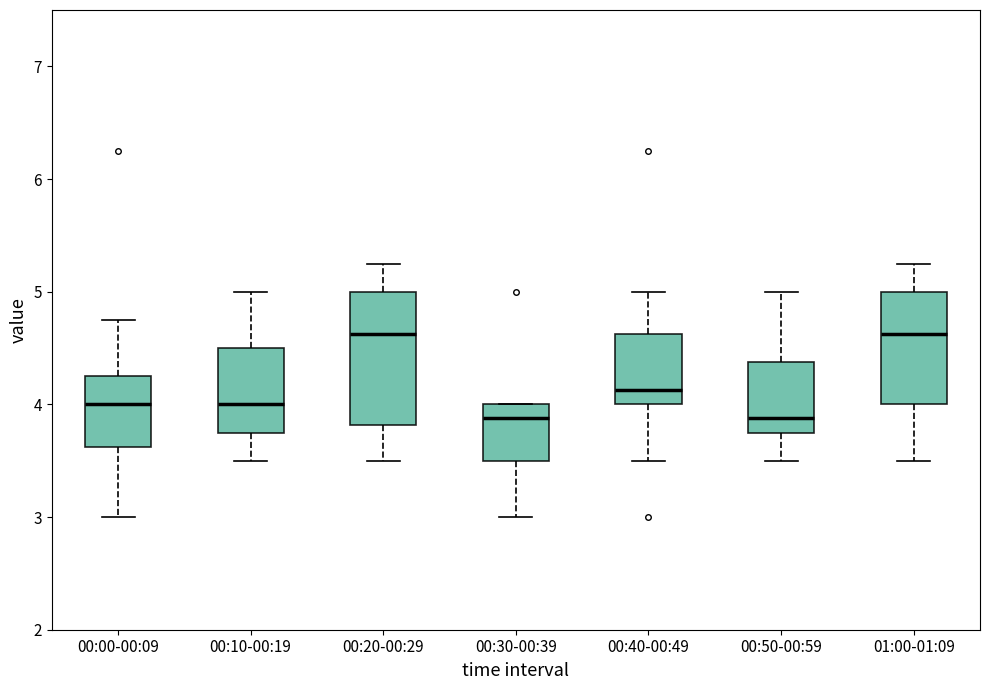

Reading left to right, transcribe this box plot: for each box, give where its median line is, the range the box spans, and where its two whiskers end, as read against the y-axis. The values are not printed on the chart, so give them approximately, as read against the axis.

00:00-00:09: median 4.0, box 3.6 to 4.3, whiskers 3.0 to 4.8
00:10-00:19: median 4.0, box 3.8 to 4.5, whiskers 3.5 to 5.0
00:20-00:29: median 4.6, box 3.8 to 5.0, whiskers 3.5 to 5.3
00:30-00:39: median 3.9, box 3.5 to 4.0, whiskers 3.0 to 4.0
00:40-00:49: median 4.1, box 4.0 to 4.6, whiskers 3.5 to 5.0
00:50-00:59: median 3.9, box 3.8 to 4.4, whiskers 3.5 to 5.0
01:00-01:09: median 4.6, box 4.0 to 5.0, whiskers 3.5 to 5.3